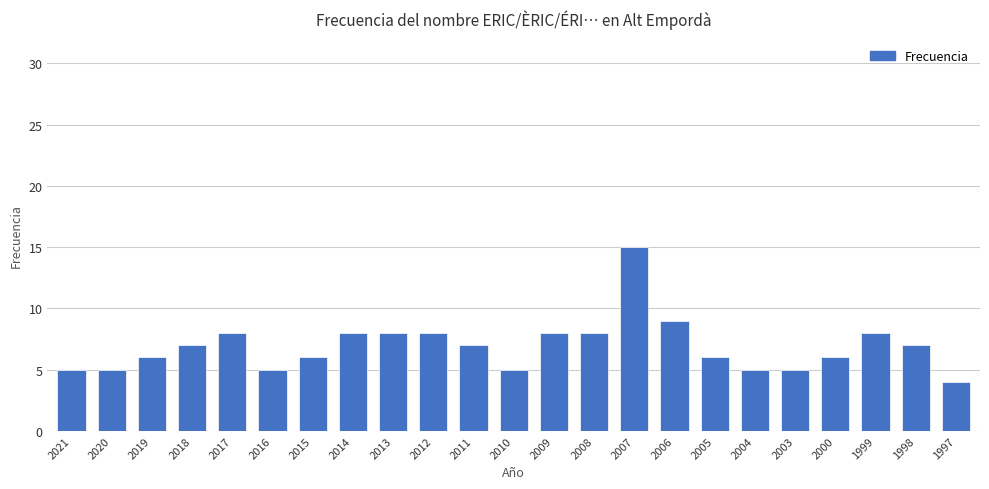

The chart shows a value of 7 at 1998. True or false?

True